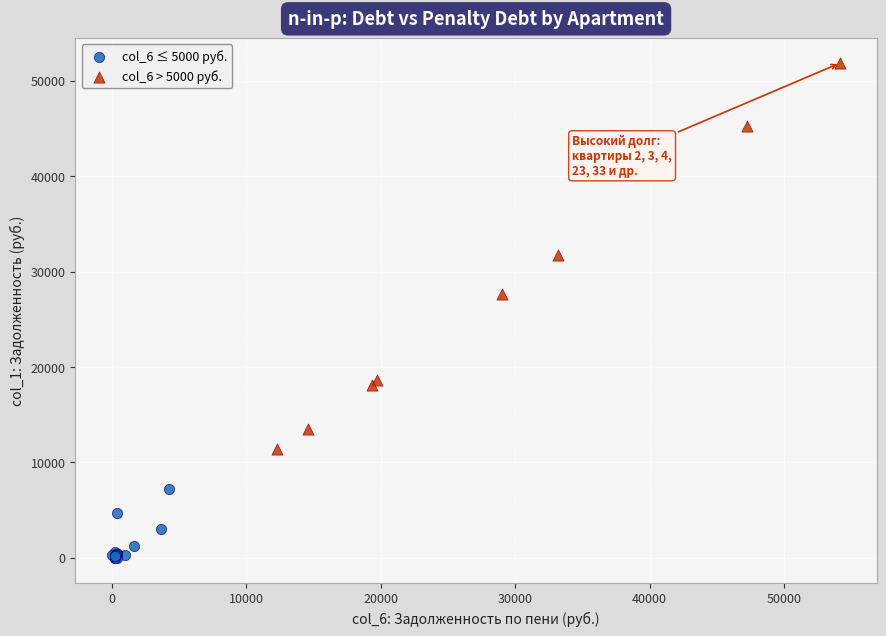

Which series contains the highest Y value?

col_6 > 5000 руб.